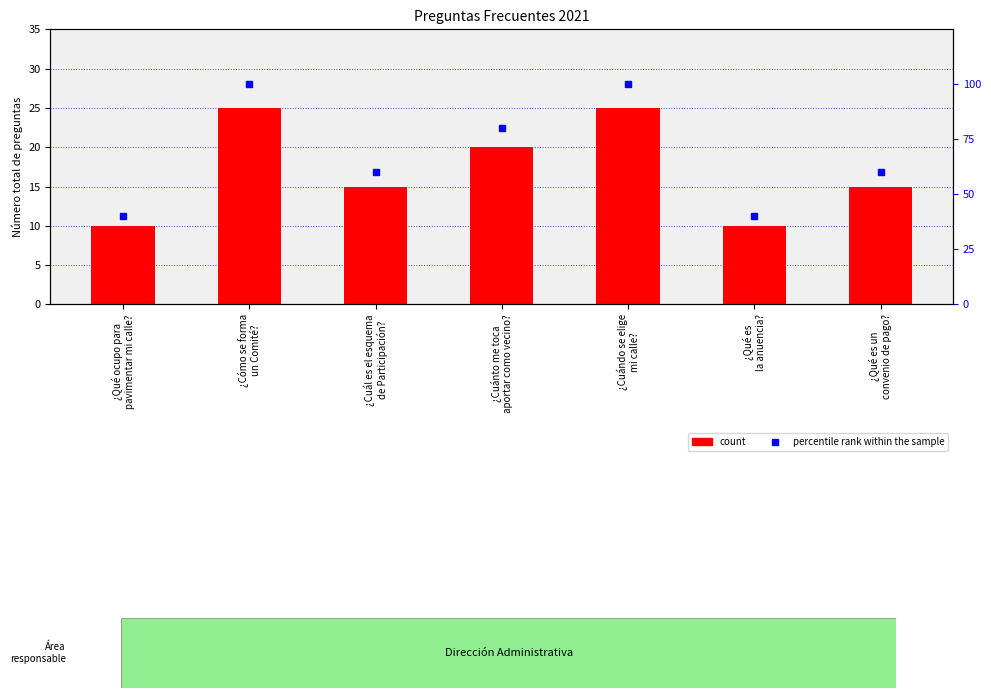

Between ¿Cuál es el esquema
de Participación? and ¿Cuándo se elige
mi calle?, which series saw the biggest shift?

percentile rank within the sample